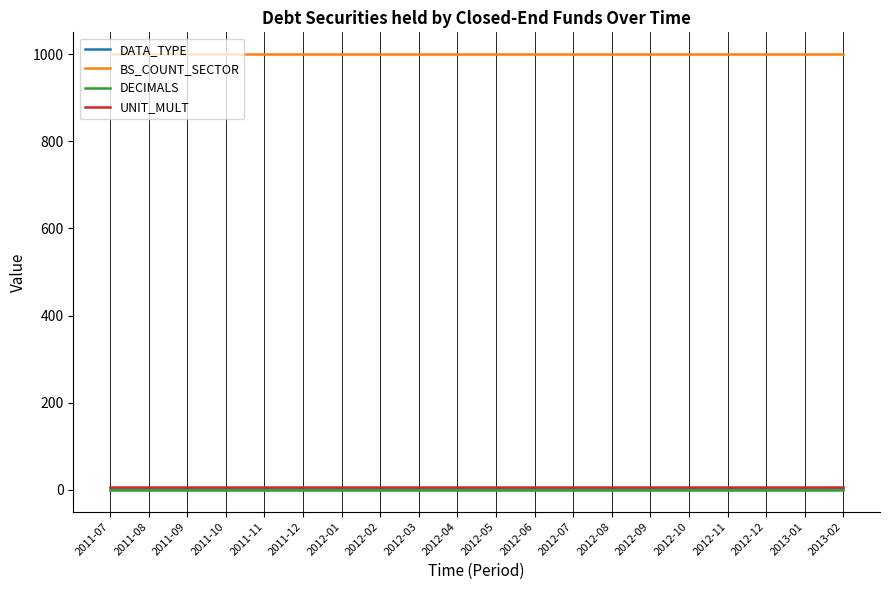

Which series has the largest total across all categories?

BS_COUNT_SECTOR